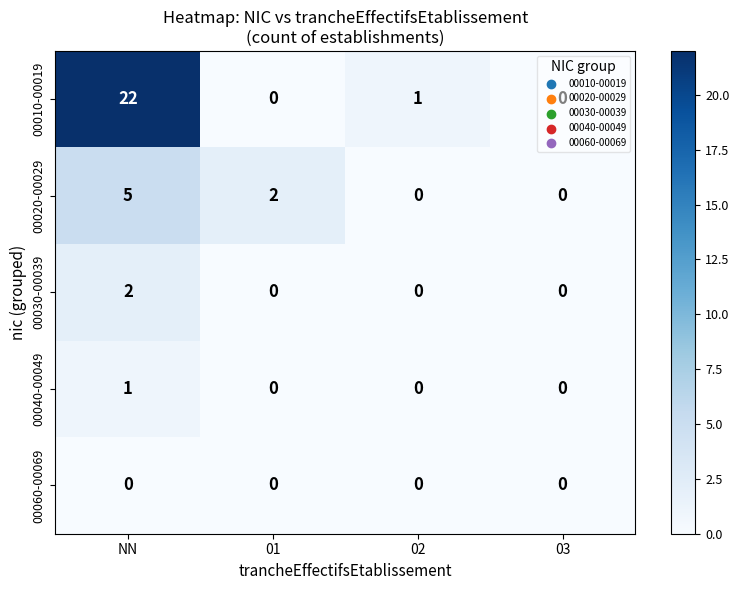

Which series has the largest total across all categories?

00010-00019